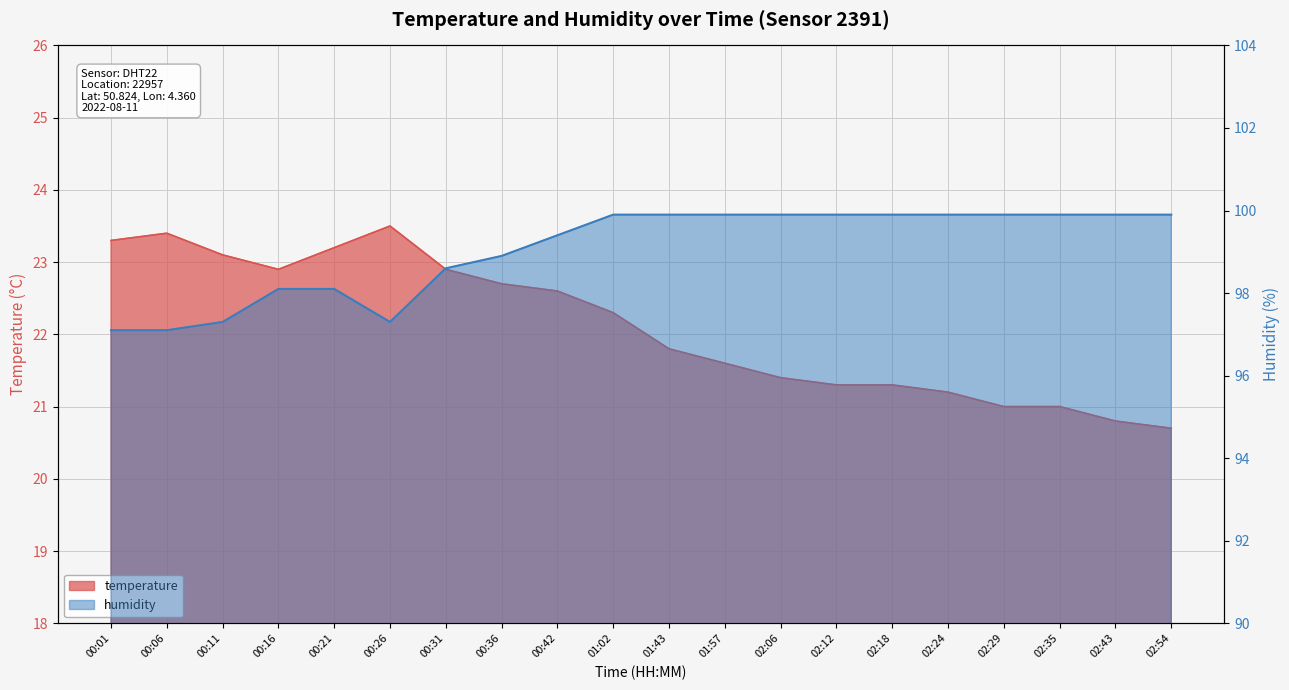

True or false: humidity and temperature intersect in this chart.

False